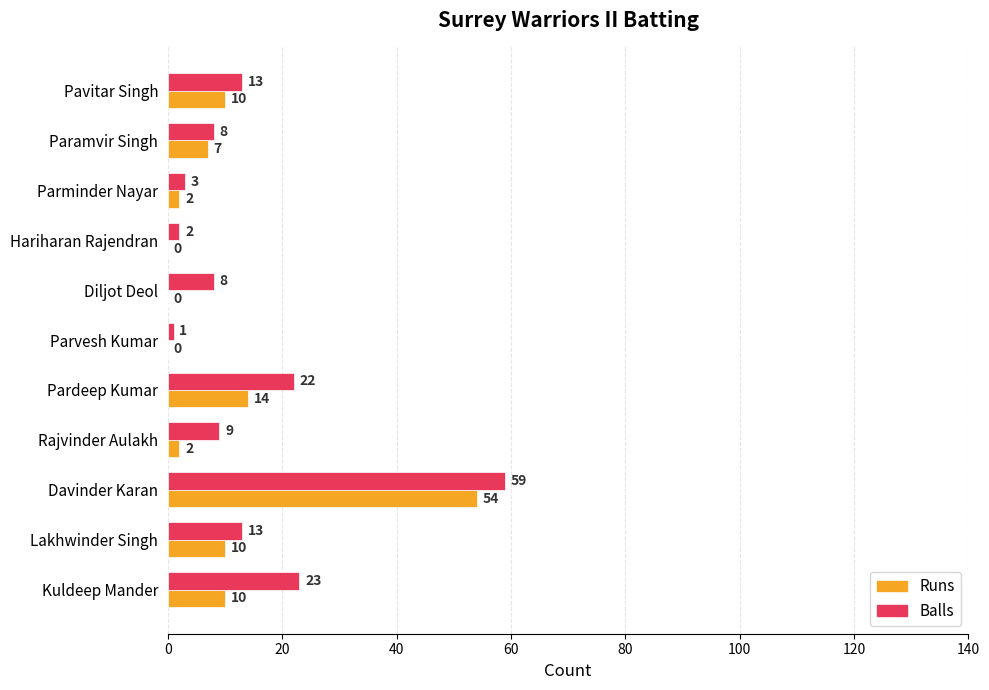

What is the total value across all series at Pavitar Singh?

23